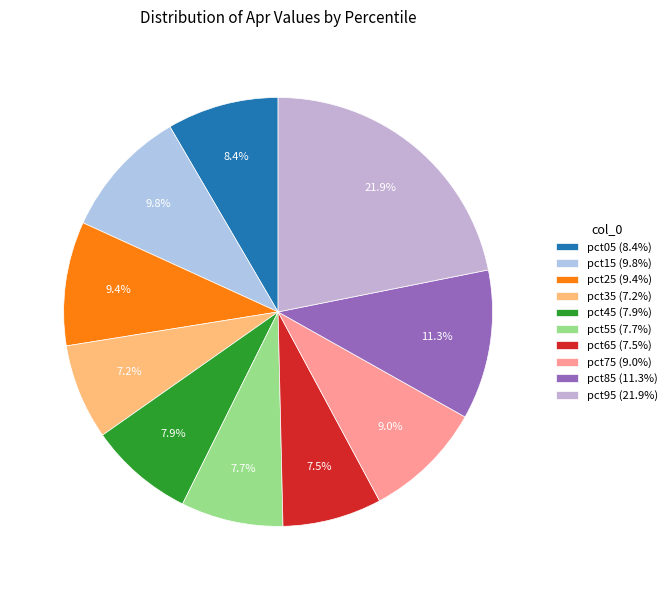

To the nearest percent, what portion does pct25 represent?

9%